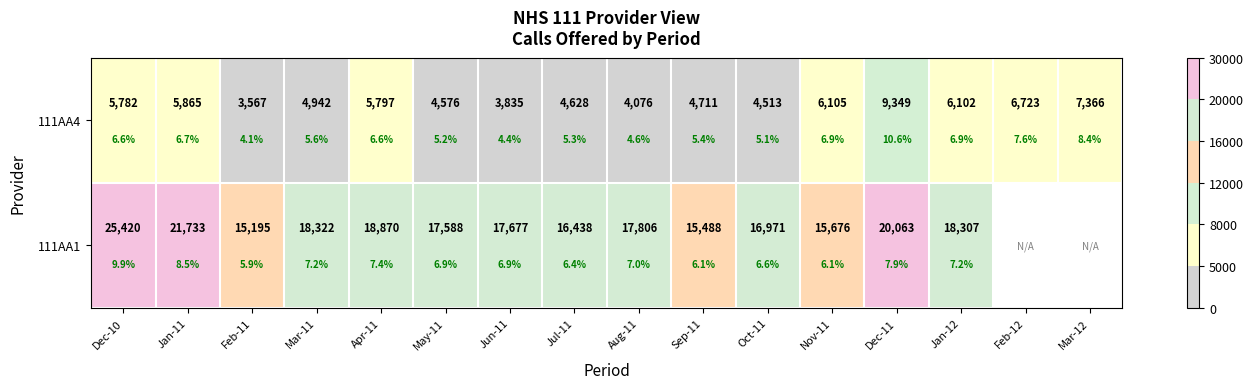

What is the sum of the 111AA1 values at May-11 and Dec-10?

43008.0